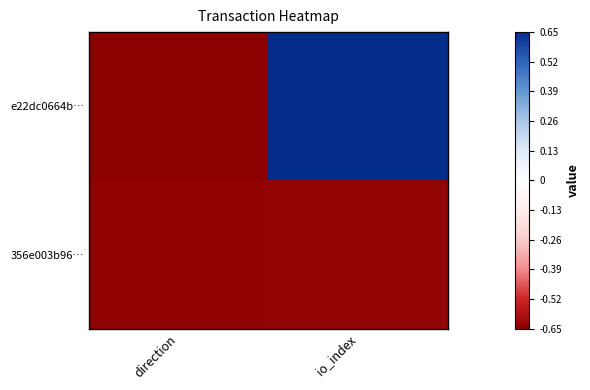

Which has a higher value, direction or io_index?

io_index